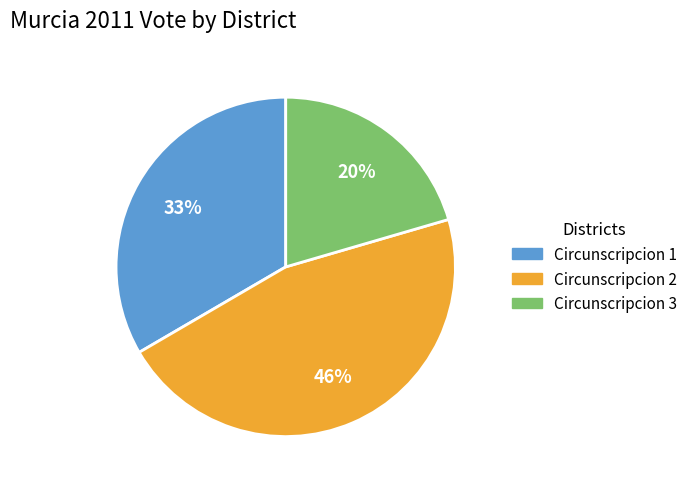

To the nearest percent, what is the combined percentage of Circunscripcion 3 and Circunscripcion 1?

54%